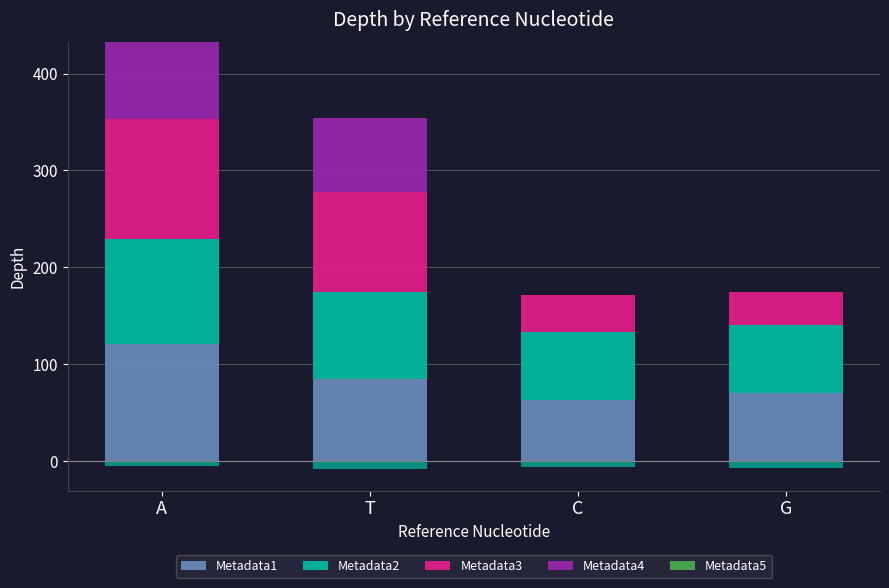

What are all the series names shown in the legend?

Metadata1, Metadata2, Metadata3, Metadata4, Metadata5